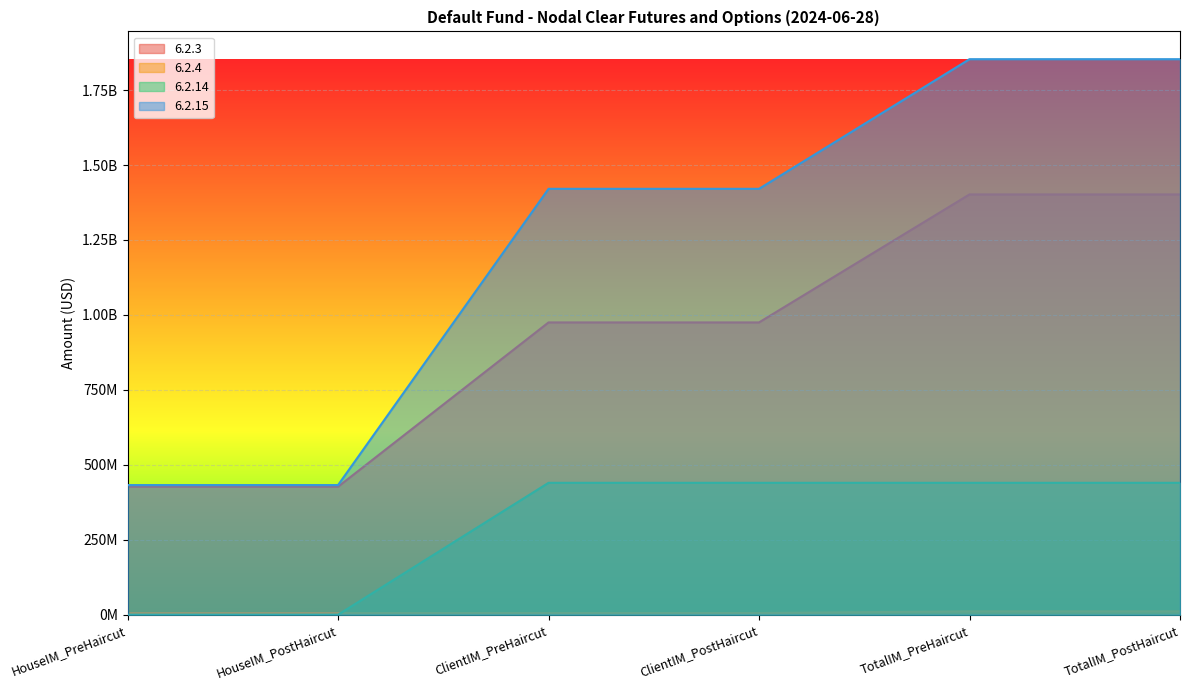

What is the difference between the highest and lowest values at HouseIM_PreHaircut?

432449943